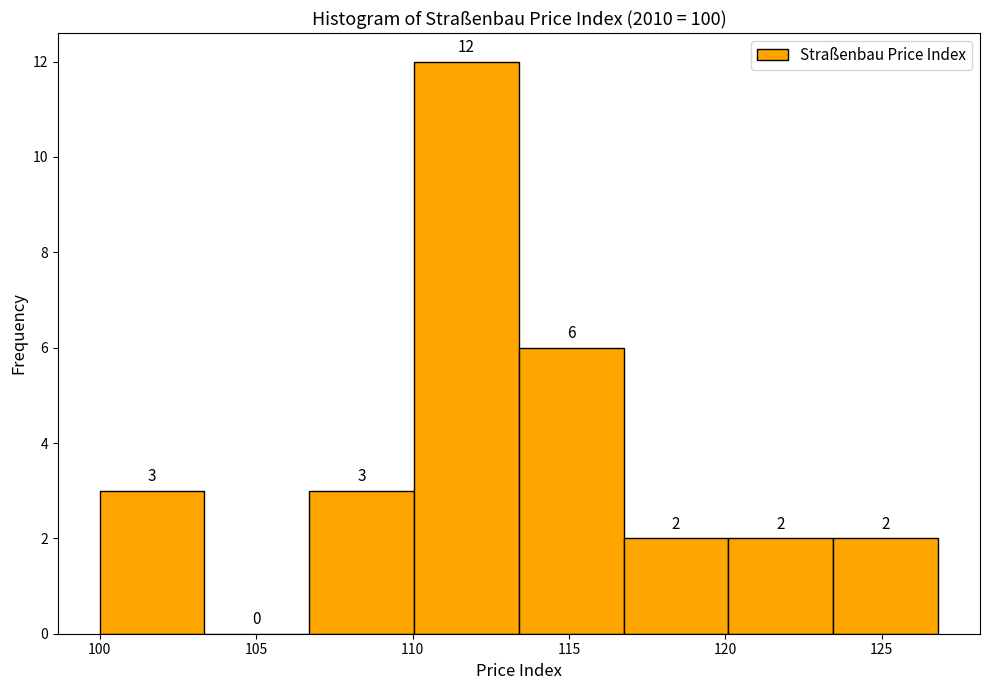

Reading left to right, transcribe this chart: for each bar, give the range it covers on the x-axis and its height. The bar edges are not printed on the chart, so give them approximately, as read against the axis.

100.00 to 103.35: 3
103.35 to 106.70: 0
106.70 to 110.05: 3
110.05 to 113.40: 12
113.40 to 116.75: 6
116.75 to 120.10: 2
120.10 to 123.45: 2
123.45 to 126.80: 2